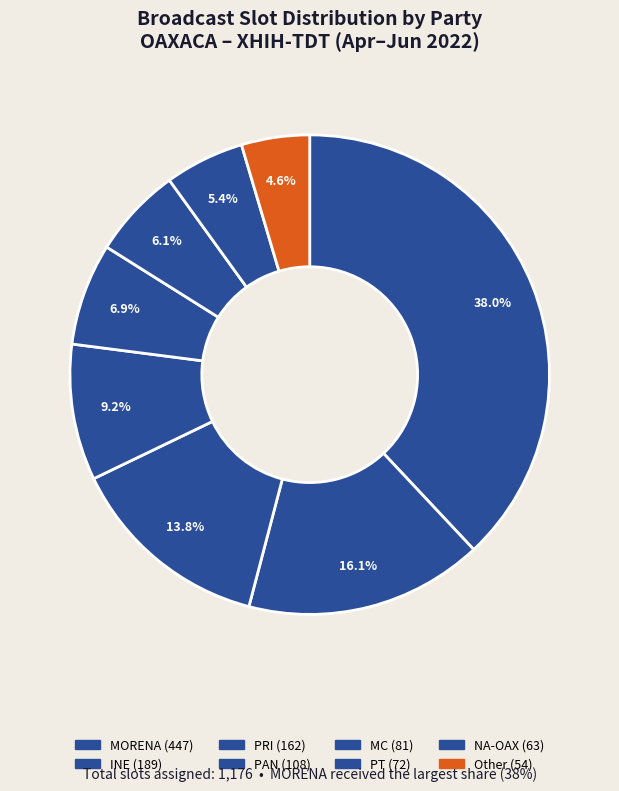

Which category has the smallest portion of the pie?

Other